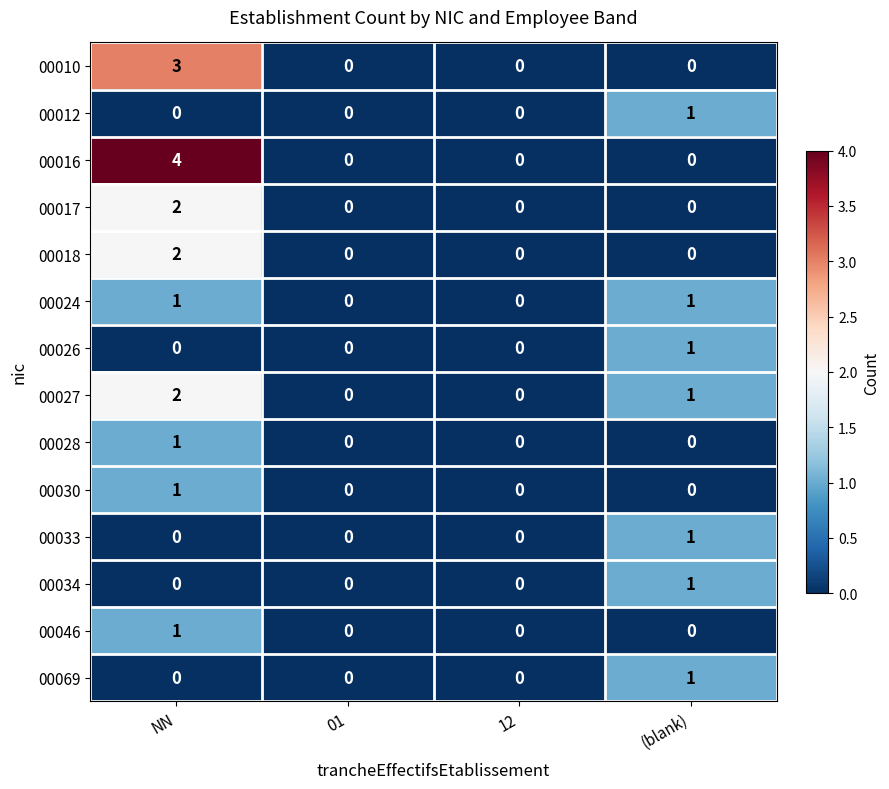

Count the 00012 values in the range 0 to 1.

4